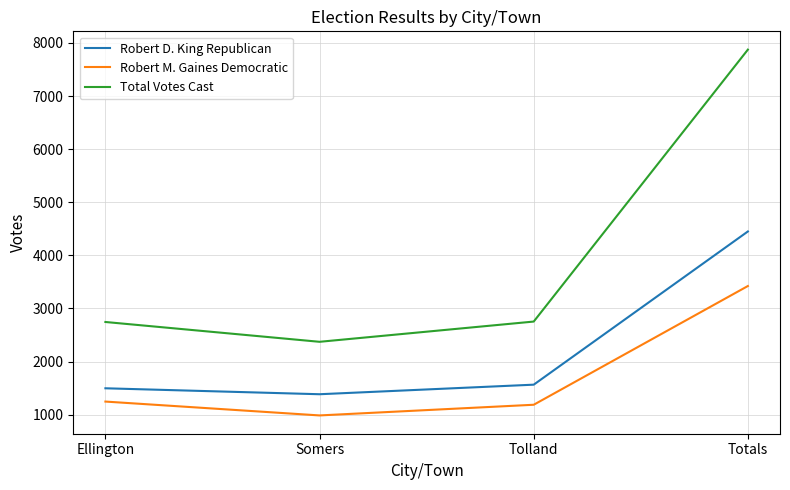

Which series has the widest spread of values?

Total Votes Cast